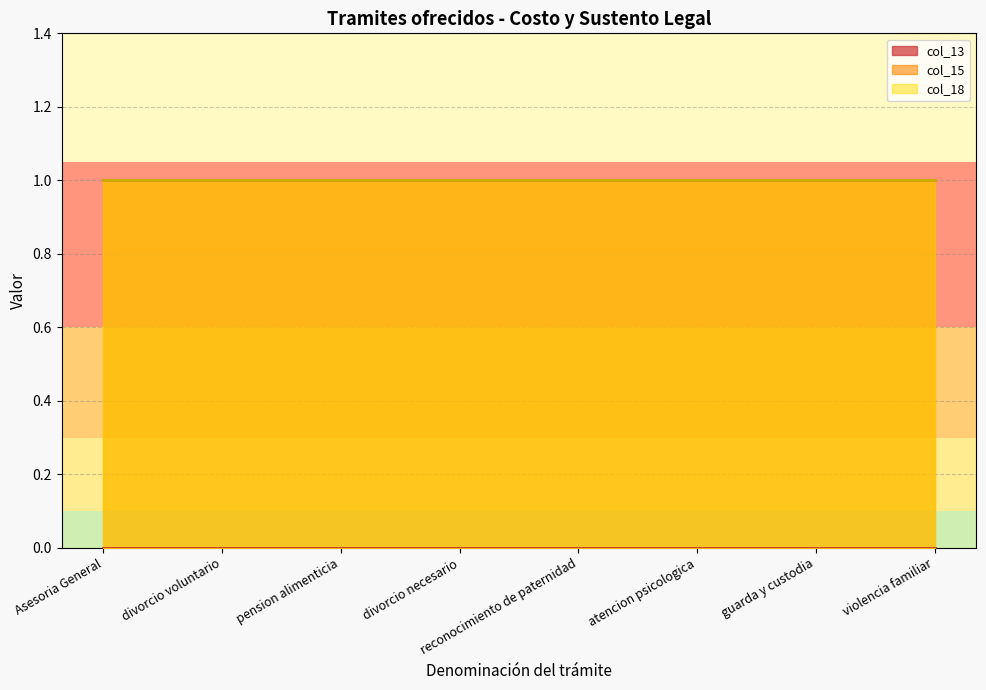

The value of col_15 at violencia familiar is 1. True or false?

True